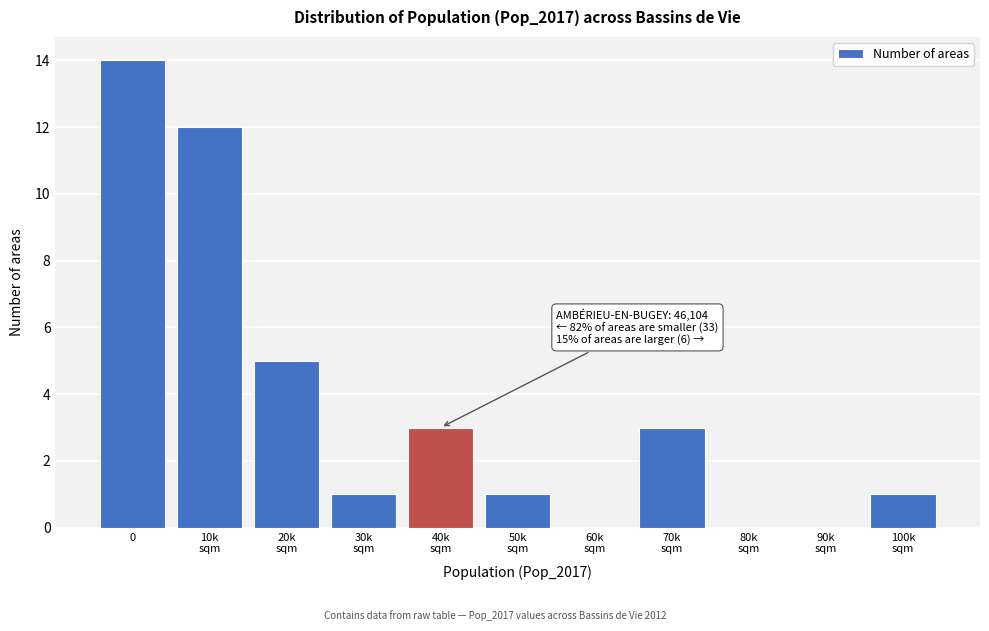

What is the sum of all values?

40